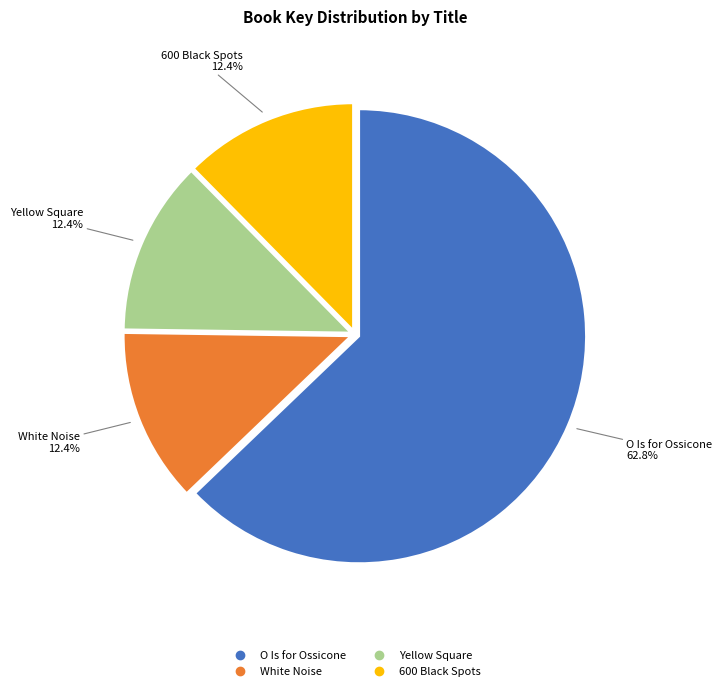

What percentage is the O Is for Ossicone slice, to the nearest percent?

63%